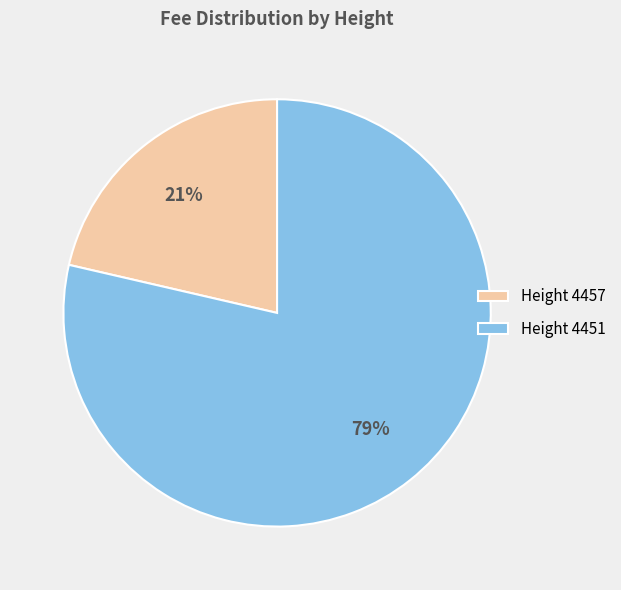

To the nearest percent, what is the average slice percentage?

50%